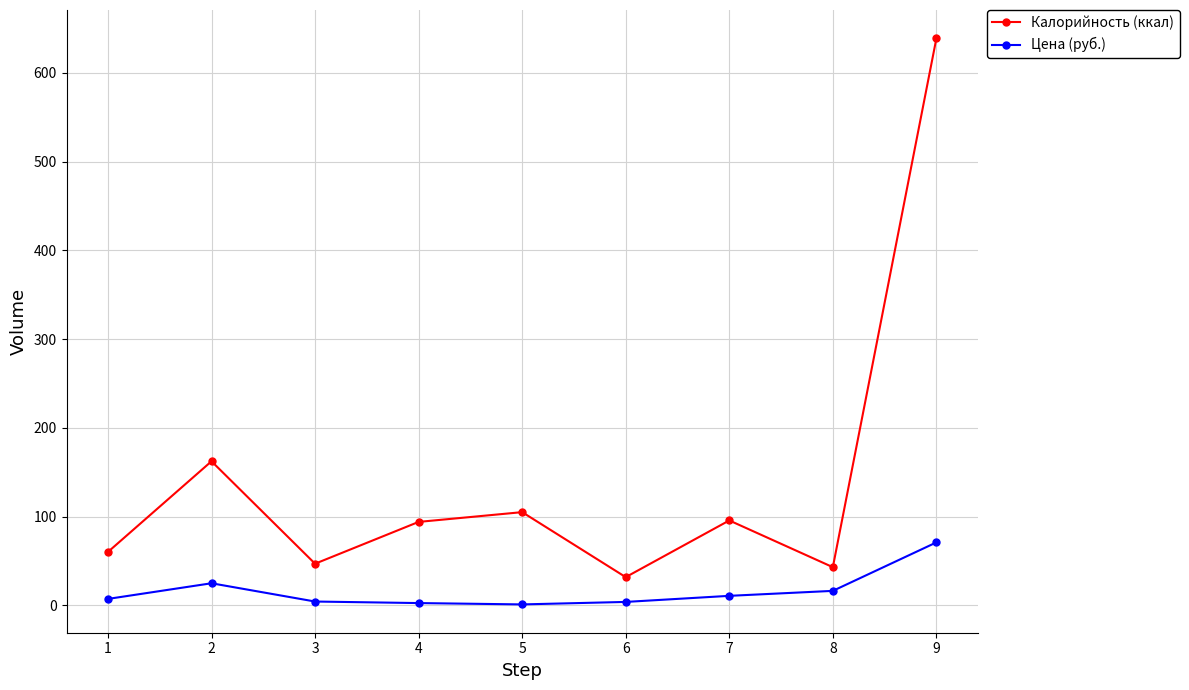

What are all the series names shown in the legend?

Калорийность (ккал), Цена (руб.)